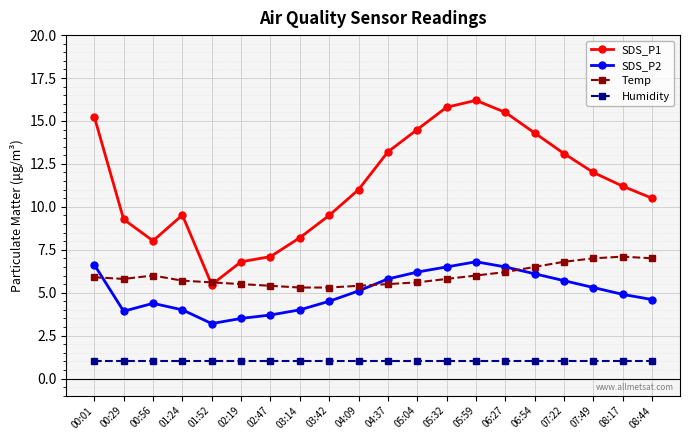

True or false: SDS_P2 and Temp intersect in this chart.

True